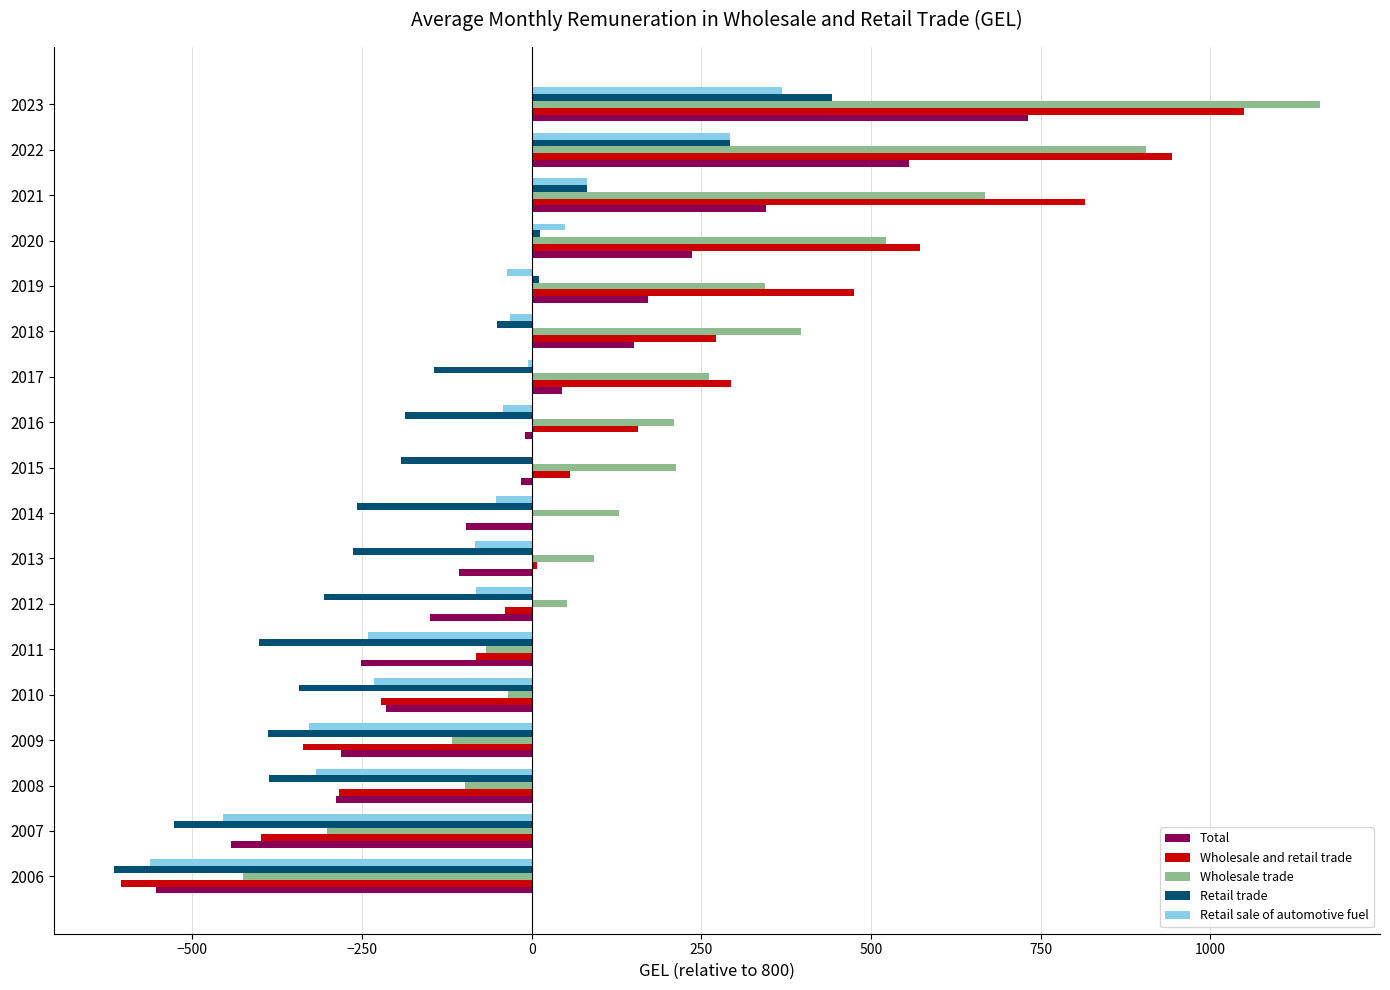

Is it true that Wholesale trade equals -264.0 at 2006?

False